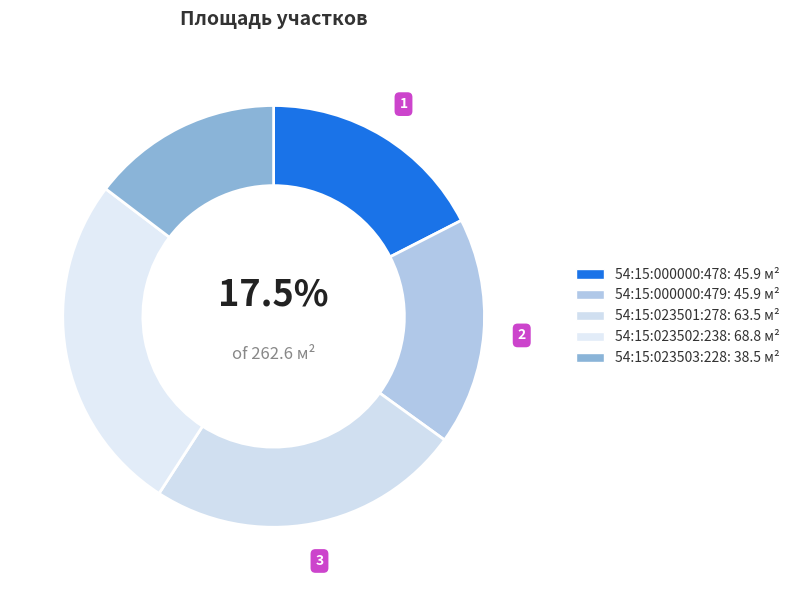

Does any single category account for the majority?

No